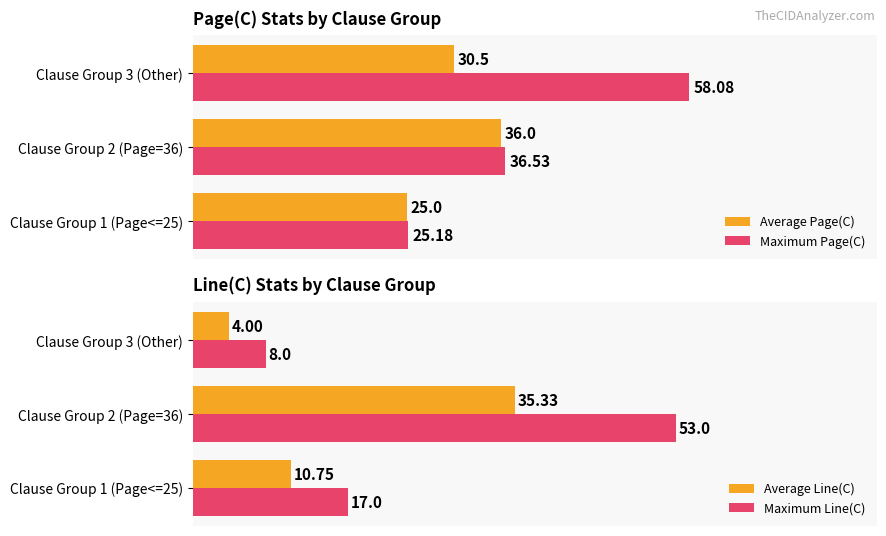

Reading left to right, list all the values displayed in this chart.

Average Page(C): 25.0	36.0	30.5
Maximum Page(C): 25.2	36.5	58.1
Average Line(C): 10.8	35.3	4.0
Maximum Line(C): 17.0	53.0	8.0